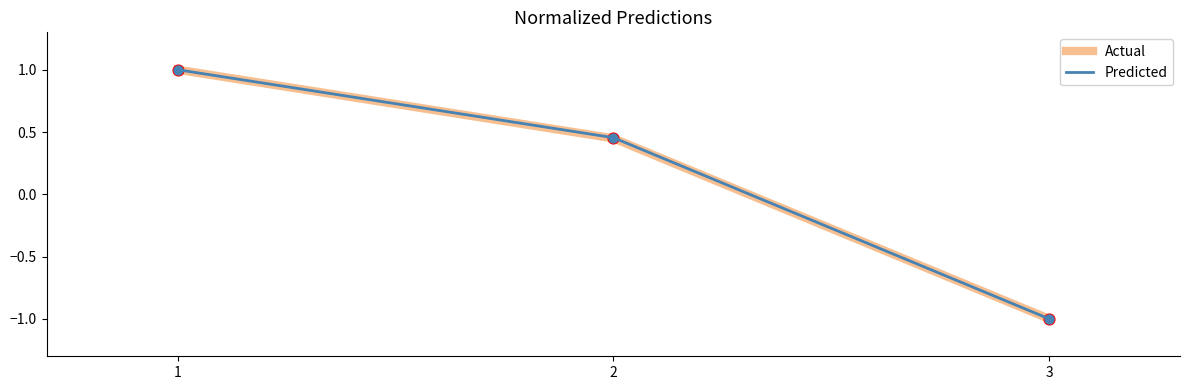

What is the total value across all series at 1?

2.0